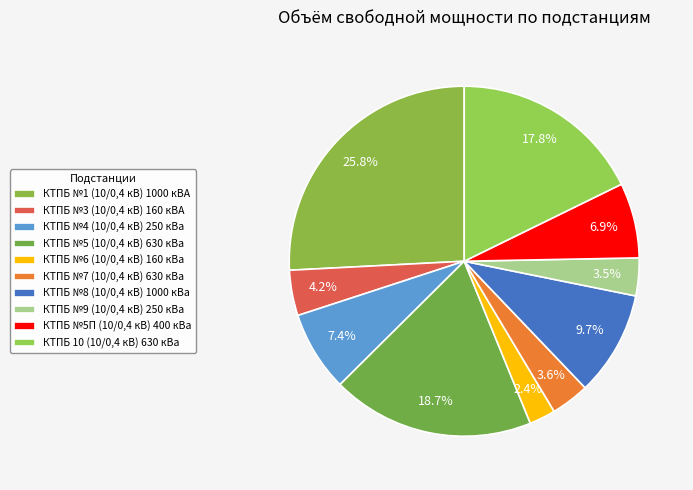

Which category has the biggest portion of the pie?

КТПБ №1 (10/0,4 кВ) 1000 кВА